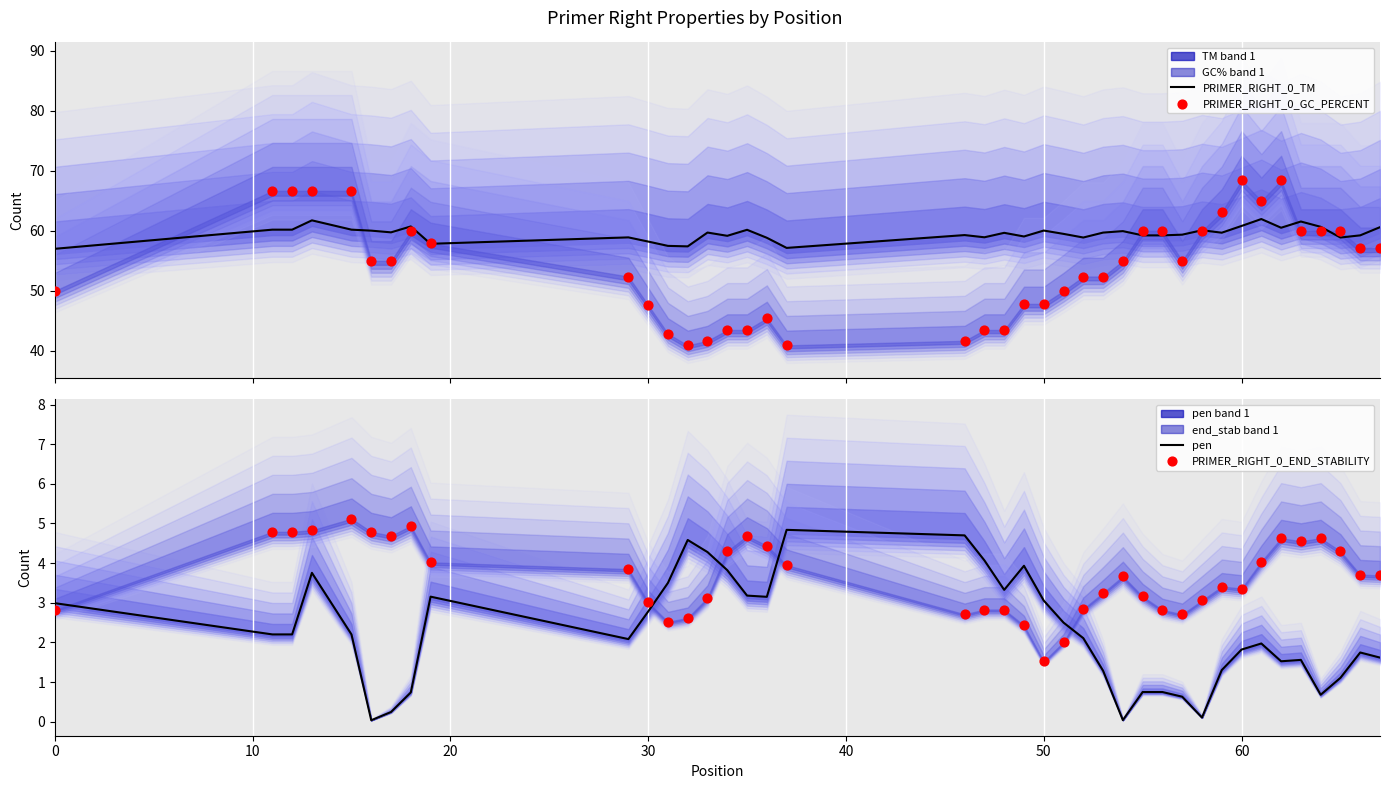

Which series contains the lowest Y value?

pen